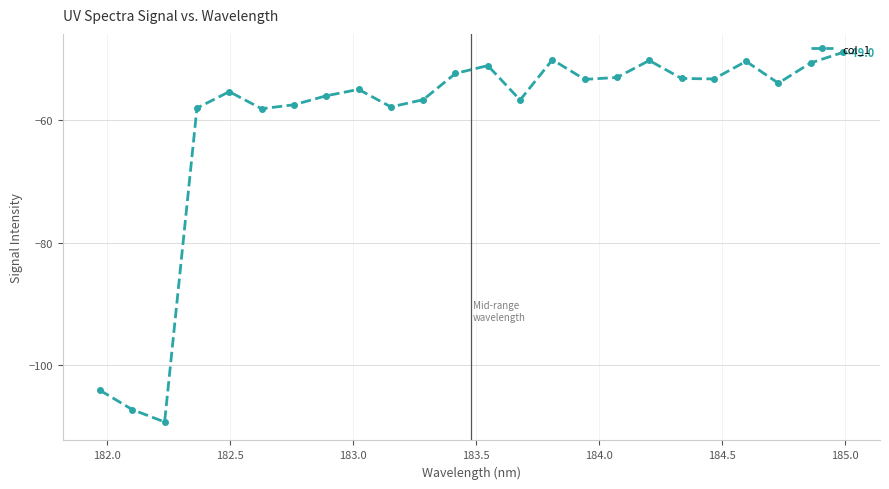

What is the difference between the second highest and second lowest values?

57.0